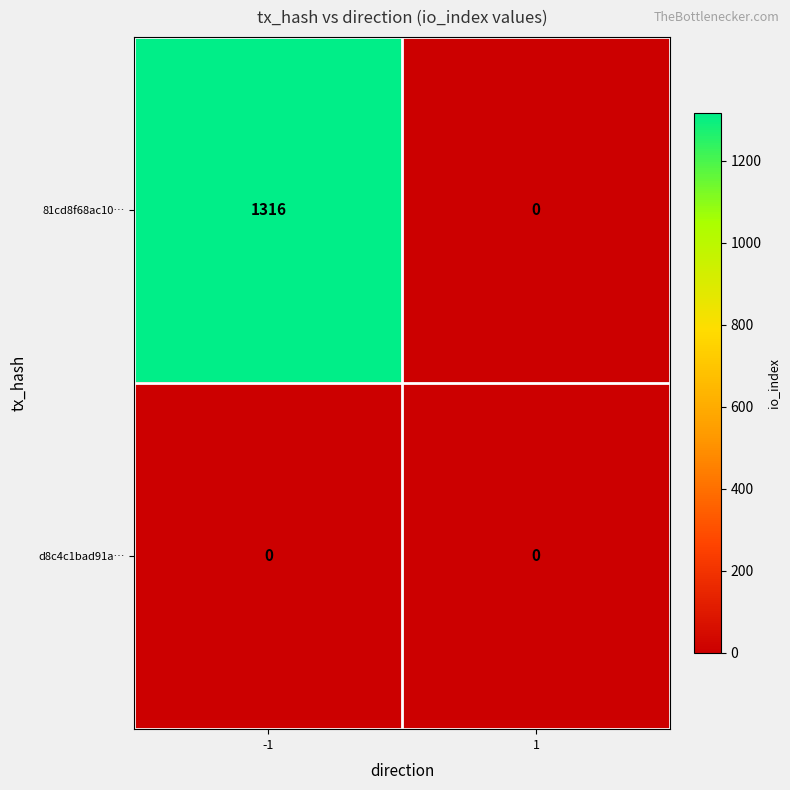

Which category has the highest value across all series?

-1